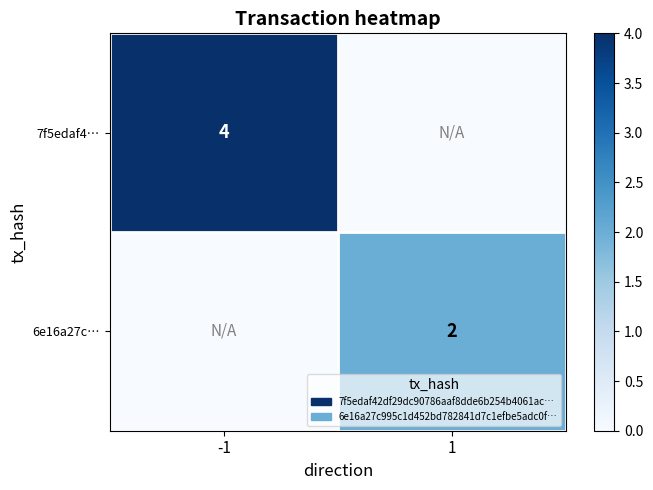

Between 1 and -1, which is larger?

-1